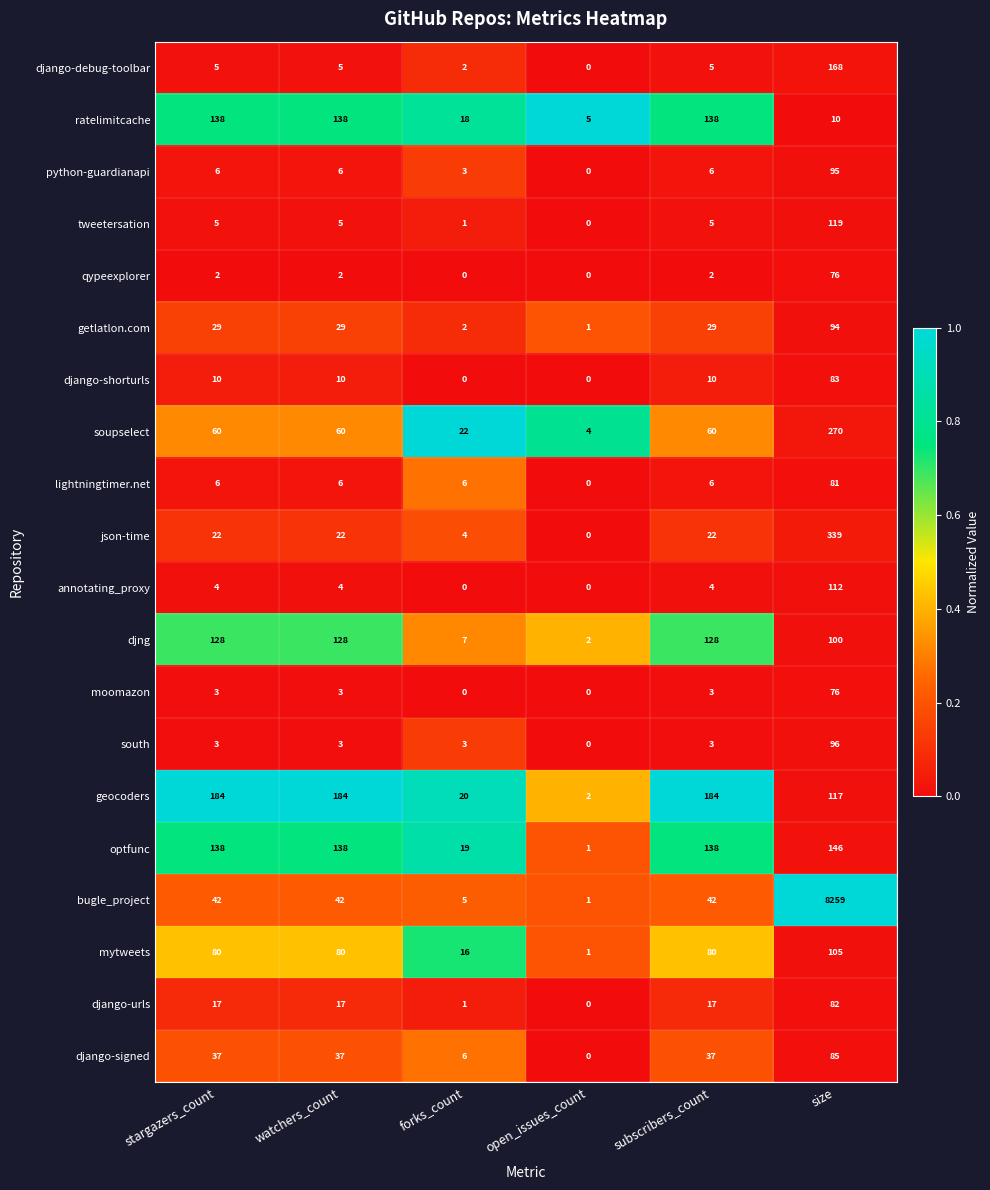

At how many categories does at least one series exceed 0?

6